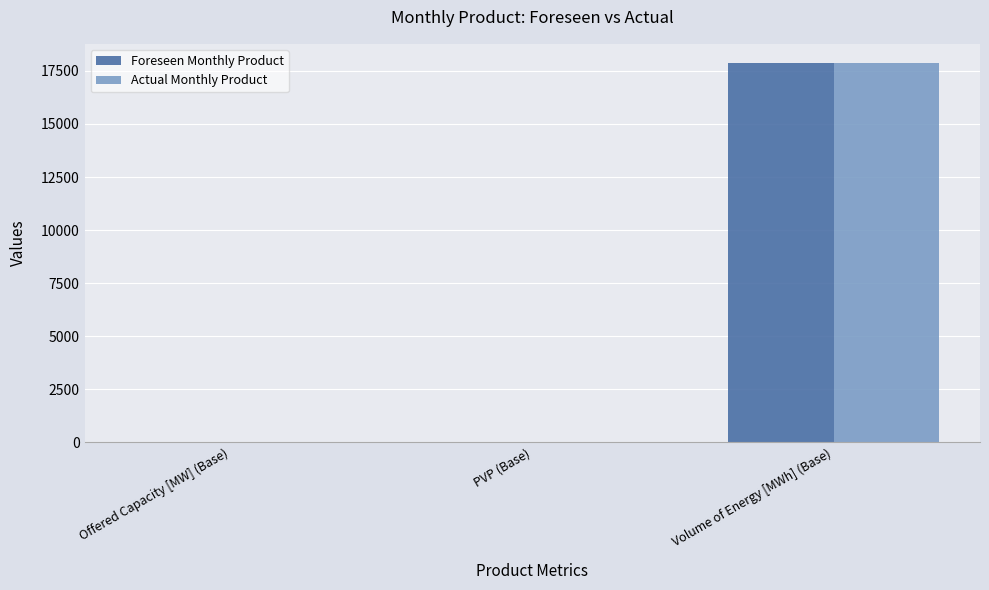

Are the bars horizontal?

No